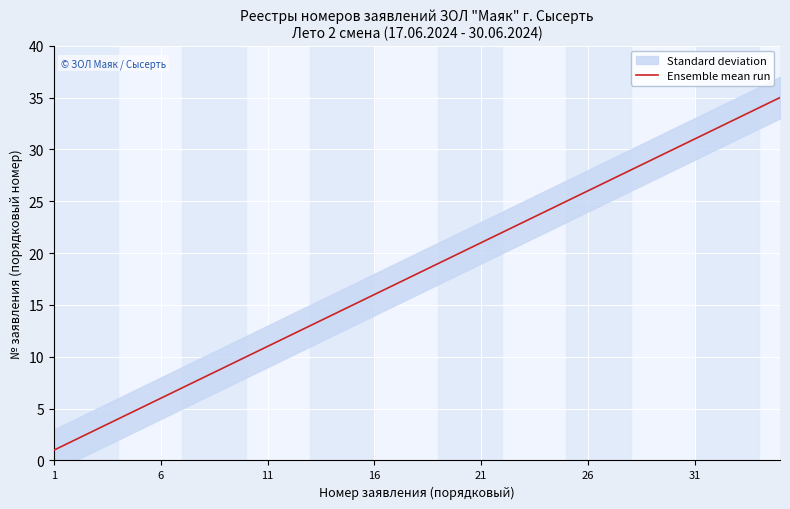

The value of Ensemble mean run at 16 is 16. True or false?

True